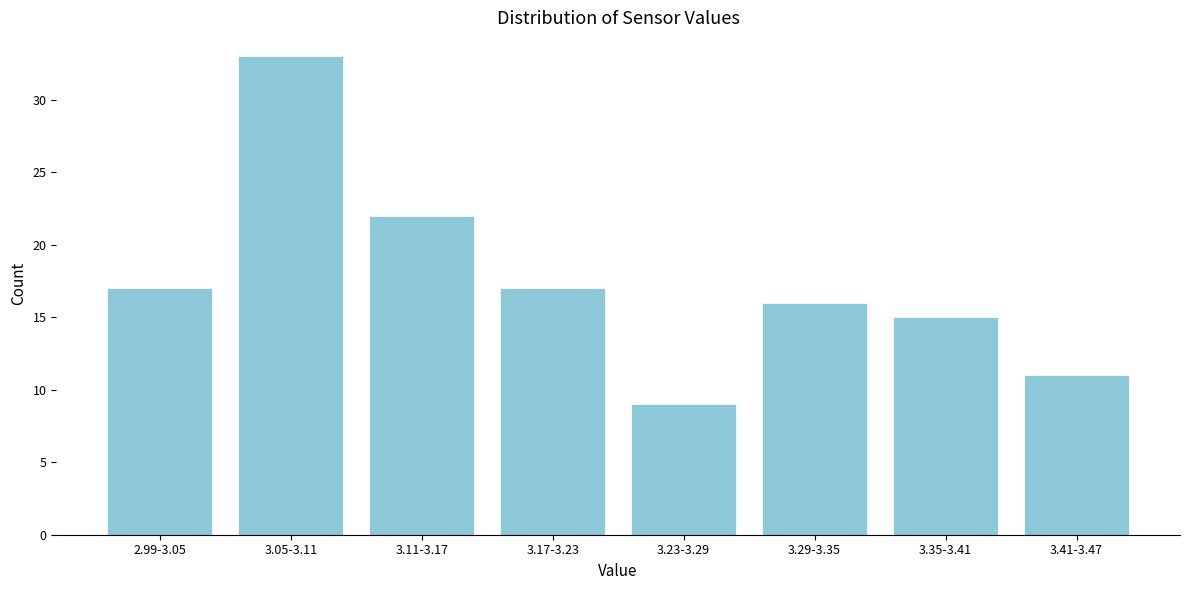

Reading left to right, transcribe all the data shown in this chart.

2.99-3.05=17	3.05-3.11=33	3.11-3.17=22	3.17-3.23=17	3.23-3.29=9	3.29-3.35=16	3.35-3.41=15	3.41-3.47=11